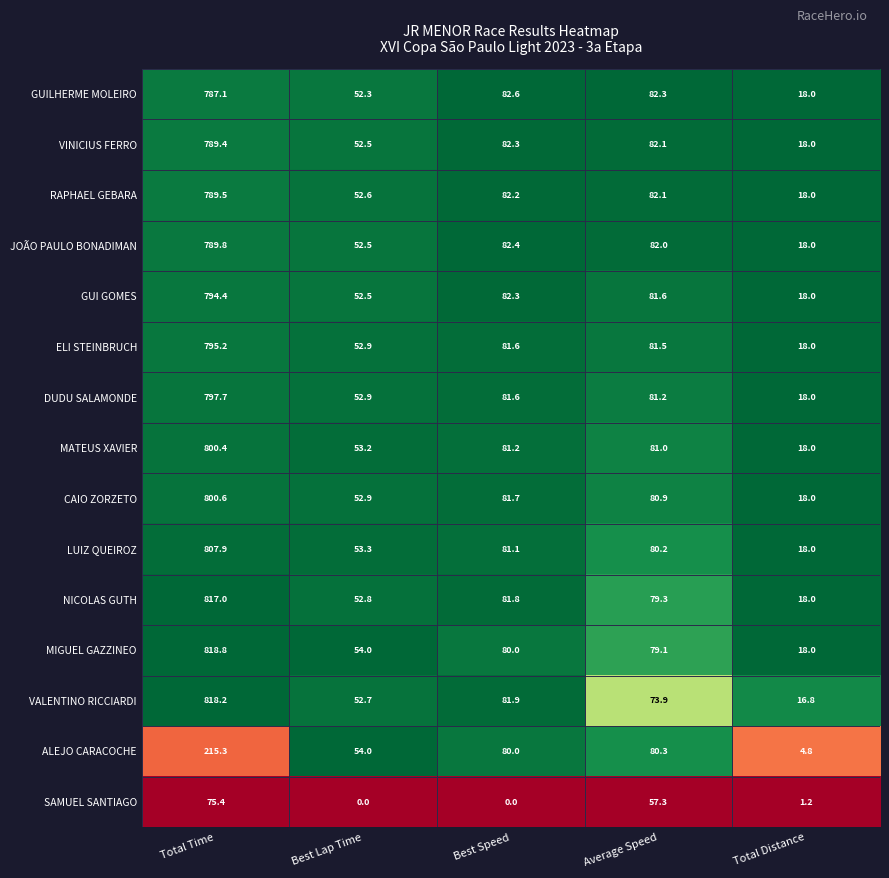

What is the spread (max minus min) of values at Total Distance?

16.8